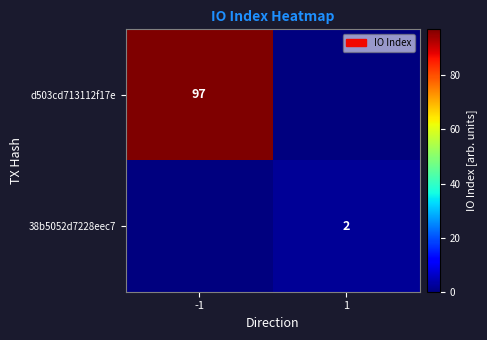

Is it true that 38b5052d7228eec7 equals 2 at 1?

True